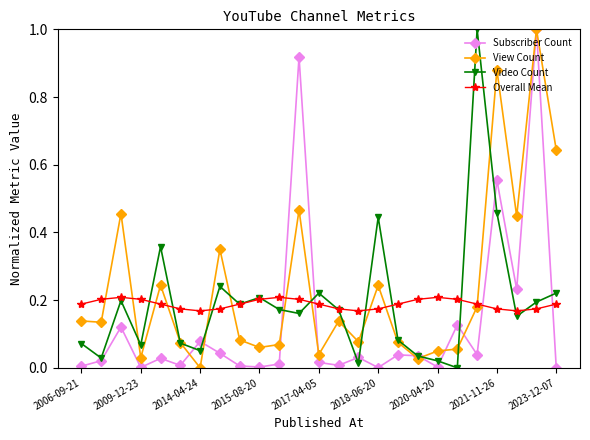

How many data points does each series have?

25